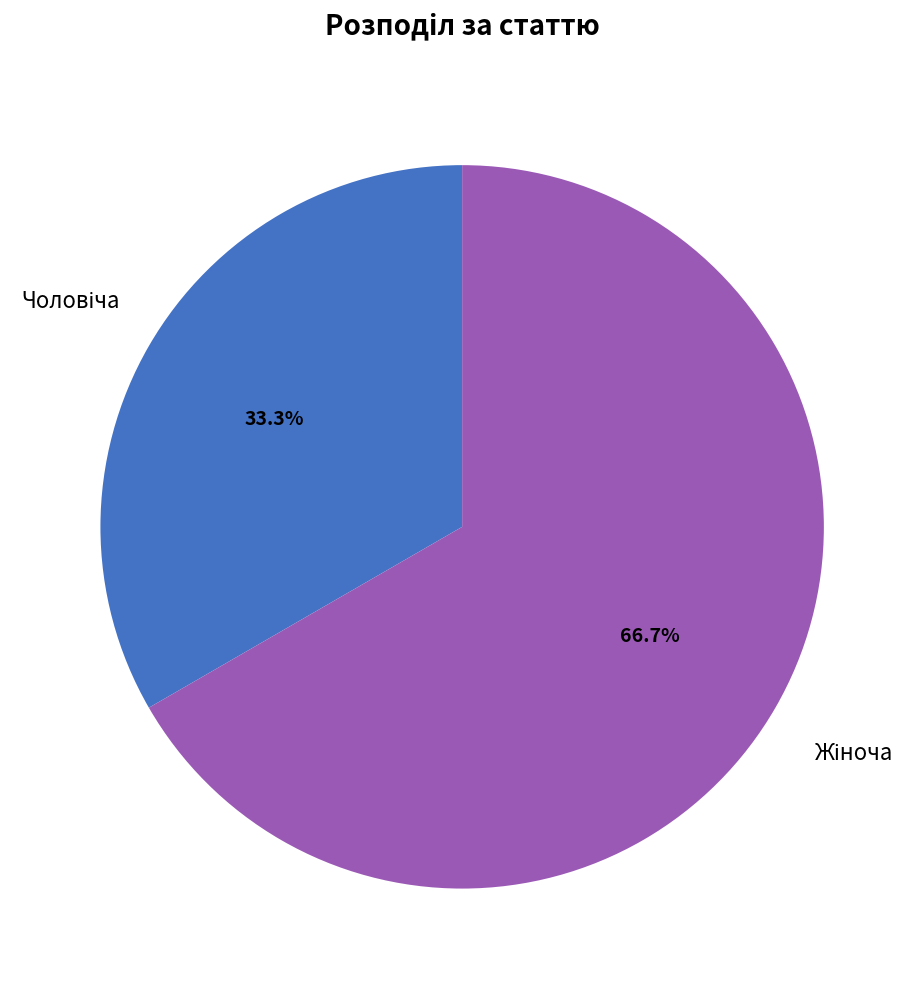

Is there a majority slice in this chart?

Yes